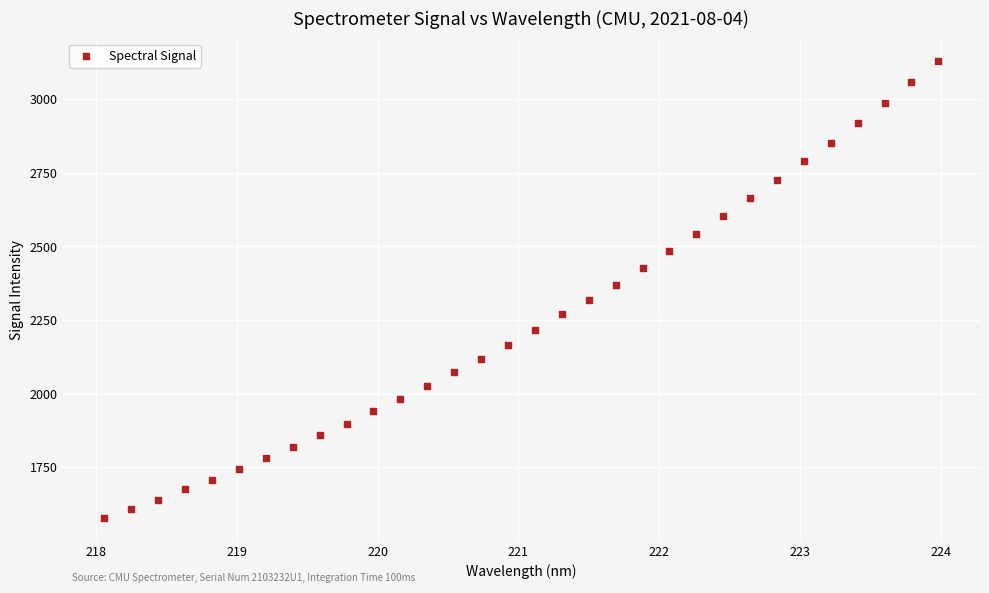

What is the range of X values (max minus min)?

5.9